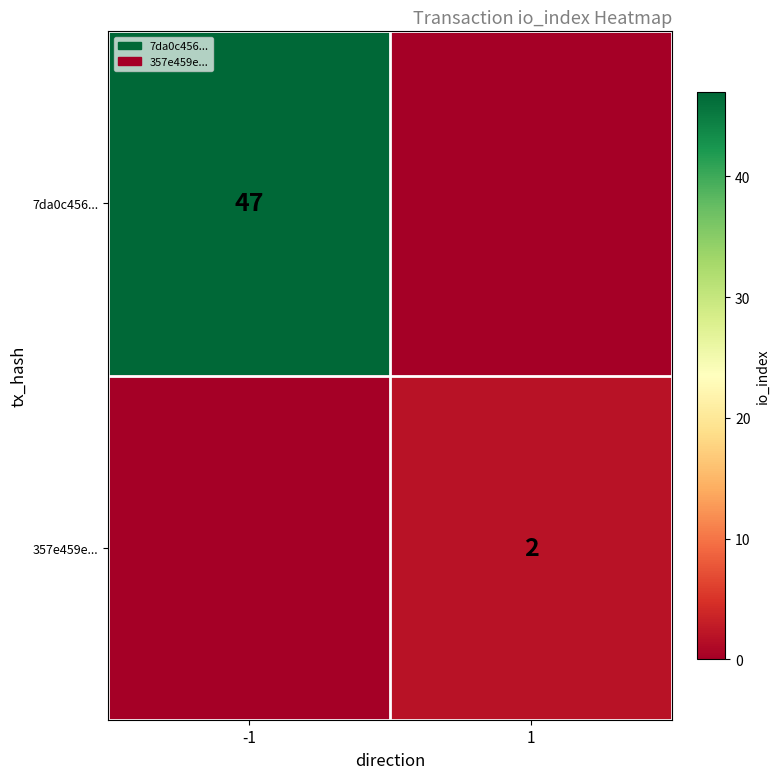

True or false: 357e459e... has a value of 2 at 1.

True